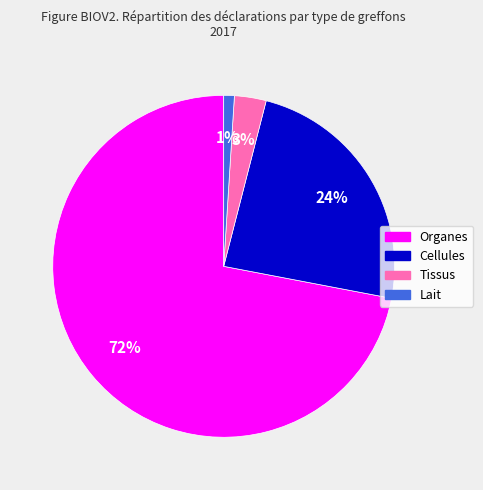

How many slices are in this pie chart?

4